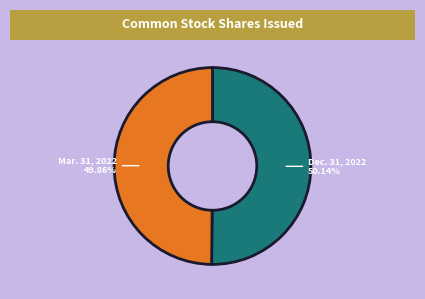

What is the ratio of the value at Dec. 31, 2022 to the value at Mar. 31, 2022?

1.0